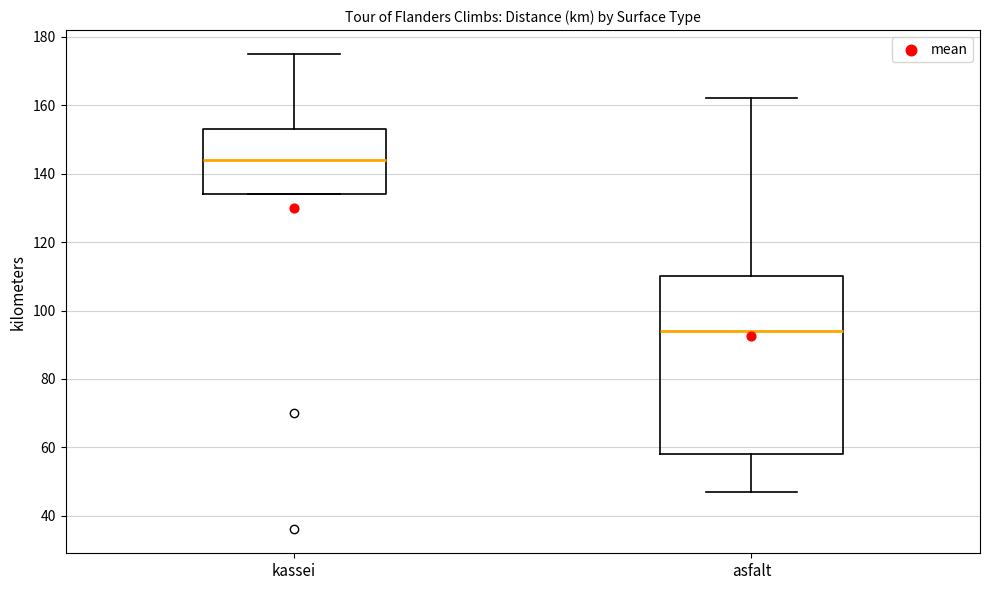

Reading left to right, transcribe this box plot: for each box, give where its median line is, the range the box spans, and where its two whiskers end, as read against the y-axis. The values are not printed on the chart, so give them approximately, as read against the axis.

kassei: median 144, box 134 to 154, whiskers 134 to 176
asfalt: median 94, box 58 to 110, whiskers 48 to 162